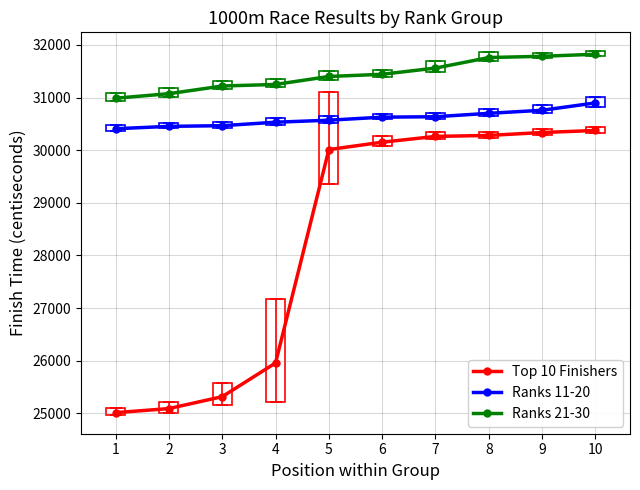

What is the value of the Ranks 21-30 point at the 2nd from the left?

31074